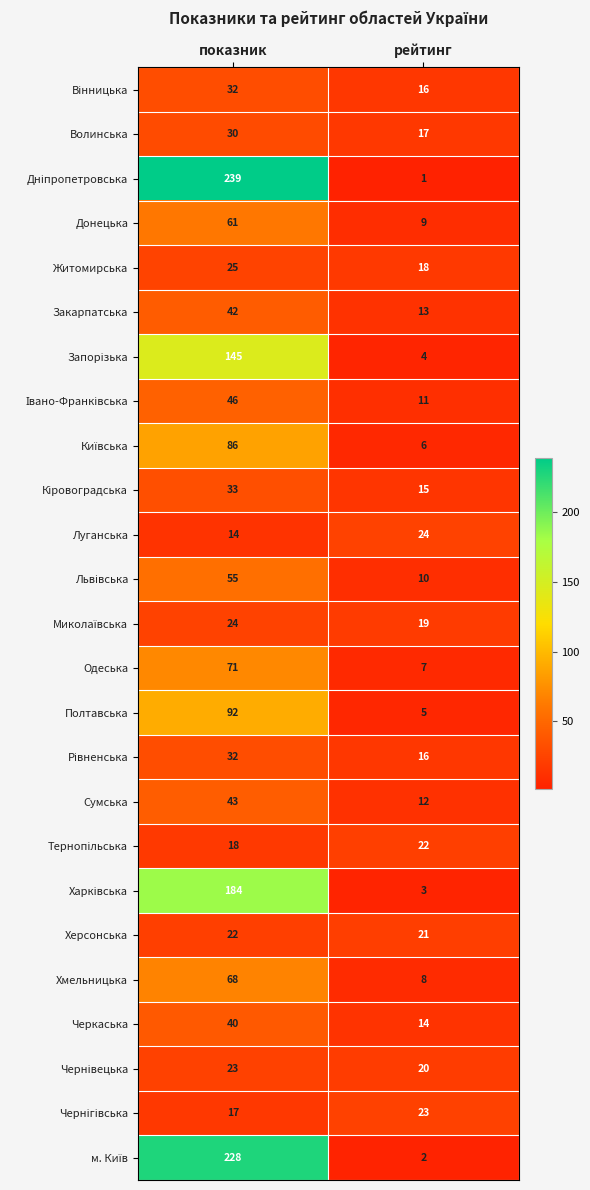

Is it true that Одеська equals 71 at показник?

True